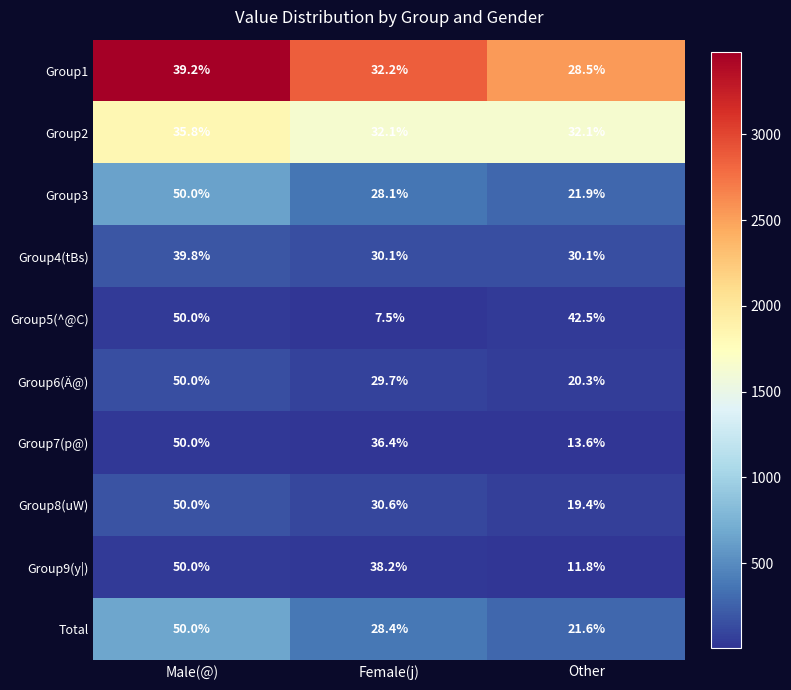

Reading left to right, extract all data points from this chart.

Group1: 39.2	32.2	28.5
Group2: 35.8	32.1	32.1
Group3: 50.0	28.1	21.9
Group4(tBs): 39.8	30.1	30.1
Group5(^@C): 50.0	7.5	42.5
Group6(Ä@): 50.0	29.7	20.3
Group7(p@): 50.0	36.4	13.6
Group8(uW): 50.0	30.6	19.4
Group9(y|): 50.0	38.2	11.8
Total: 50.0	28.4	21.6